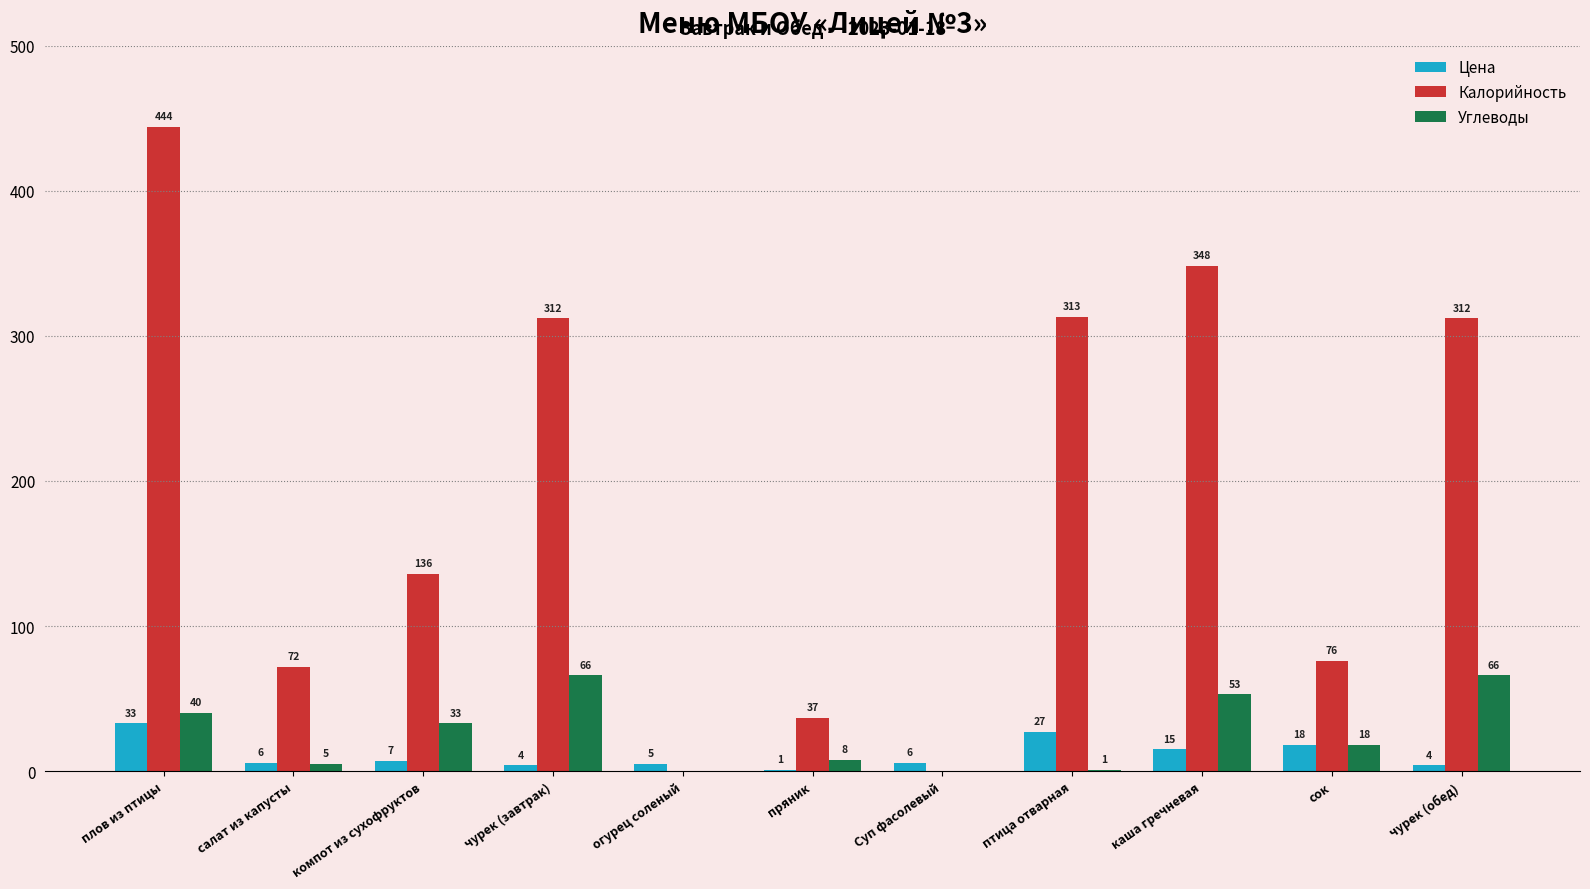

At which label is Калорийность closest to 222?

компот из сухофруктов